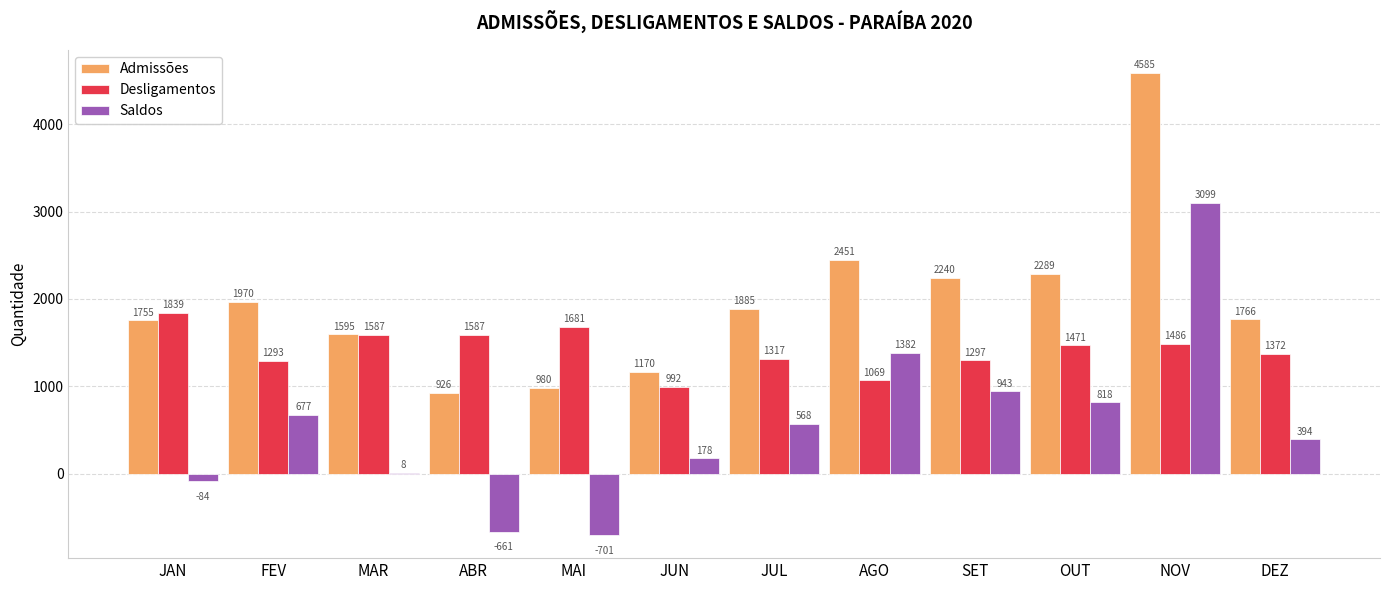

The value of Saldos at JAN is -84. True or false?

True